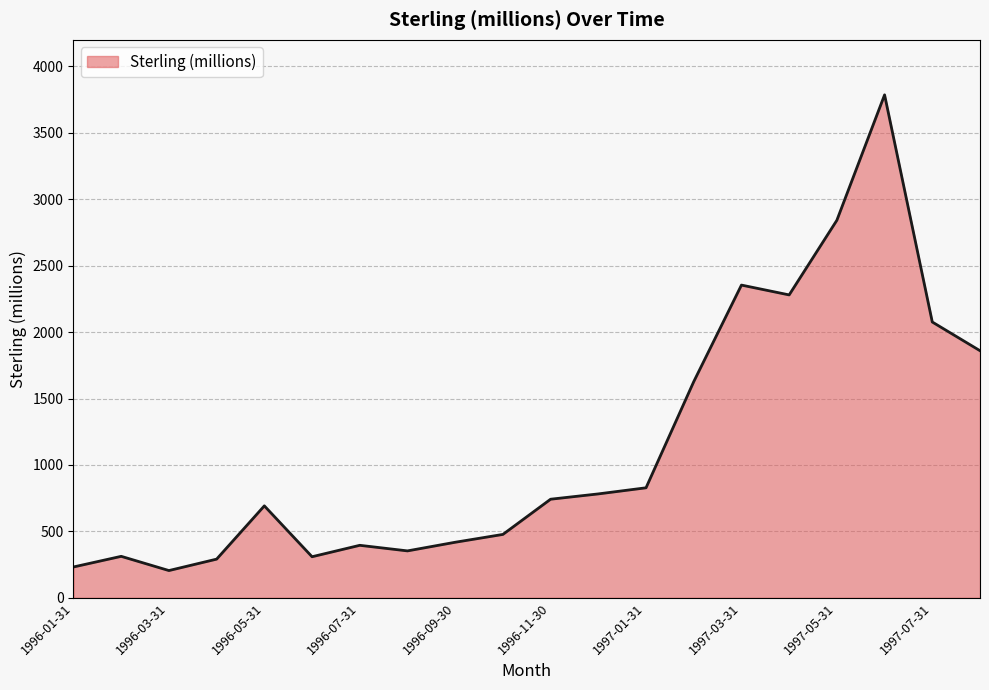

What is the difference between the maximum and minimum values?

3581